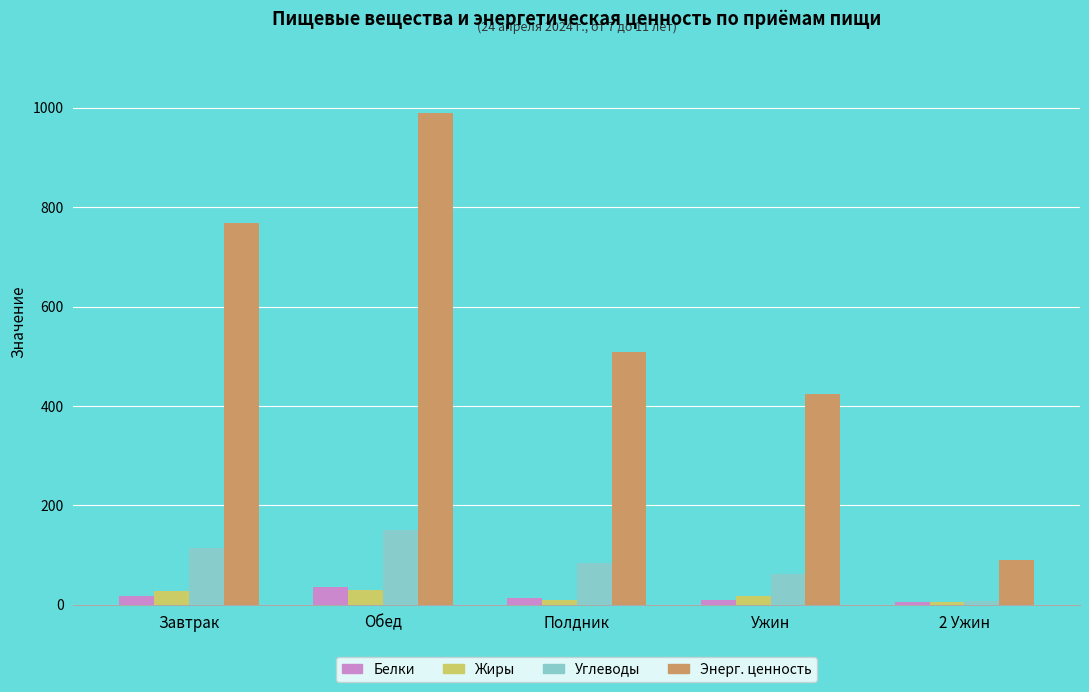

What is the minimum value shown in the chart?

4.5